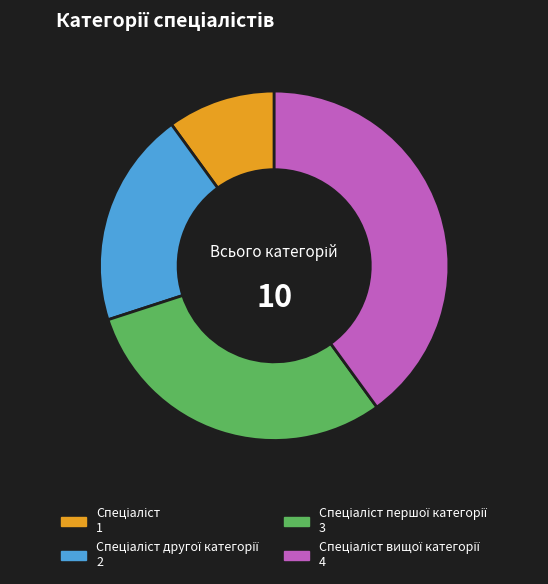

Is there any slice that represents more than half of the pie?

No